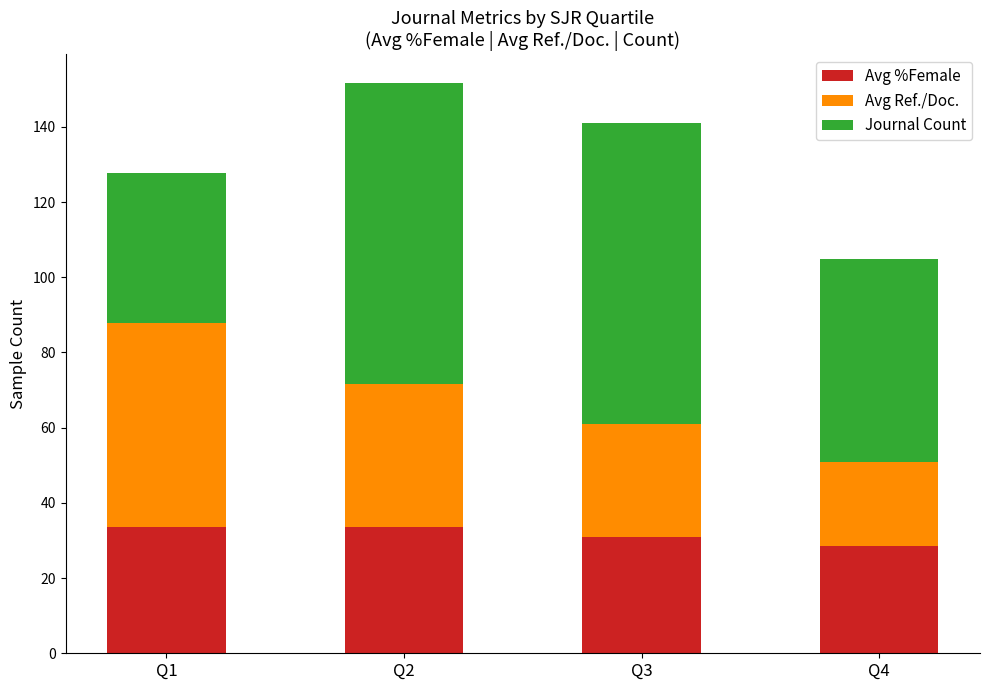

What is the total value across all series at Q1?

127.8